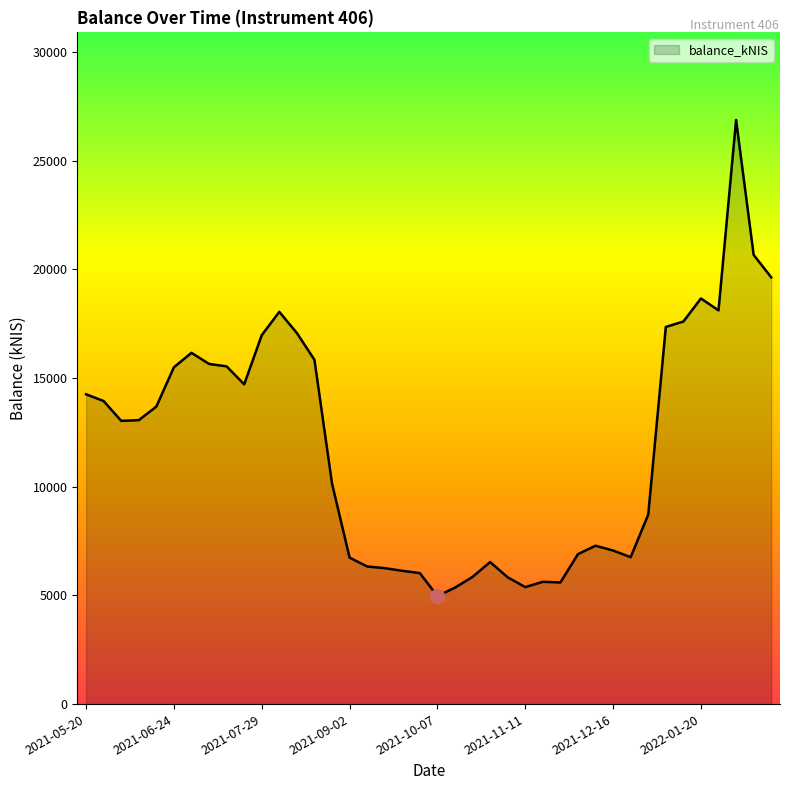

What is the greatest value displayed?

26865.5